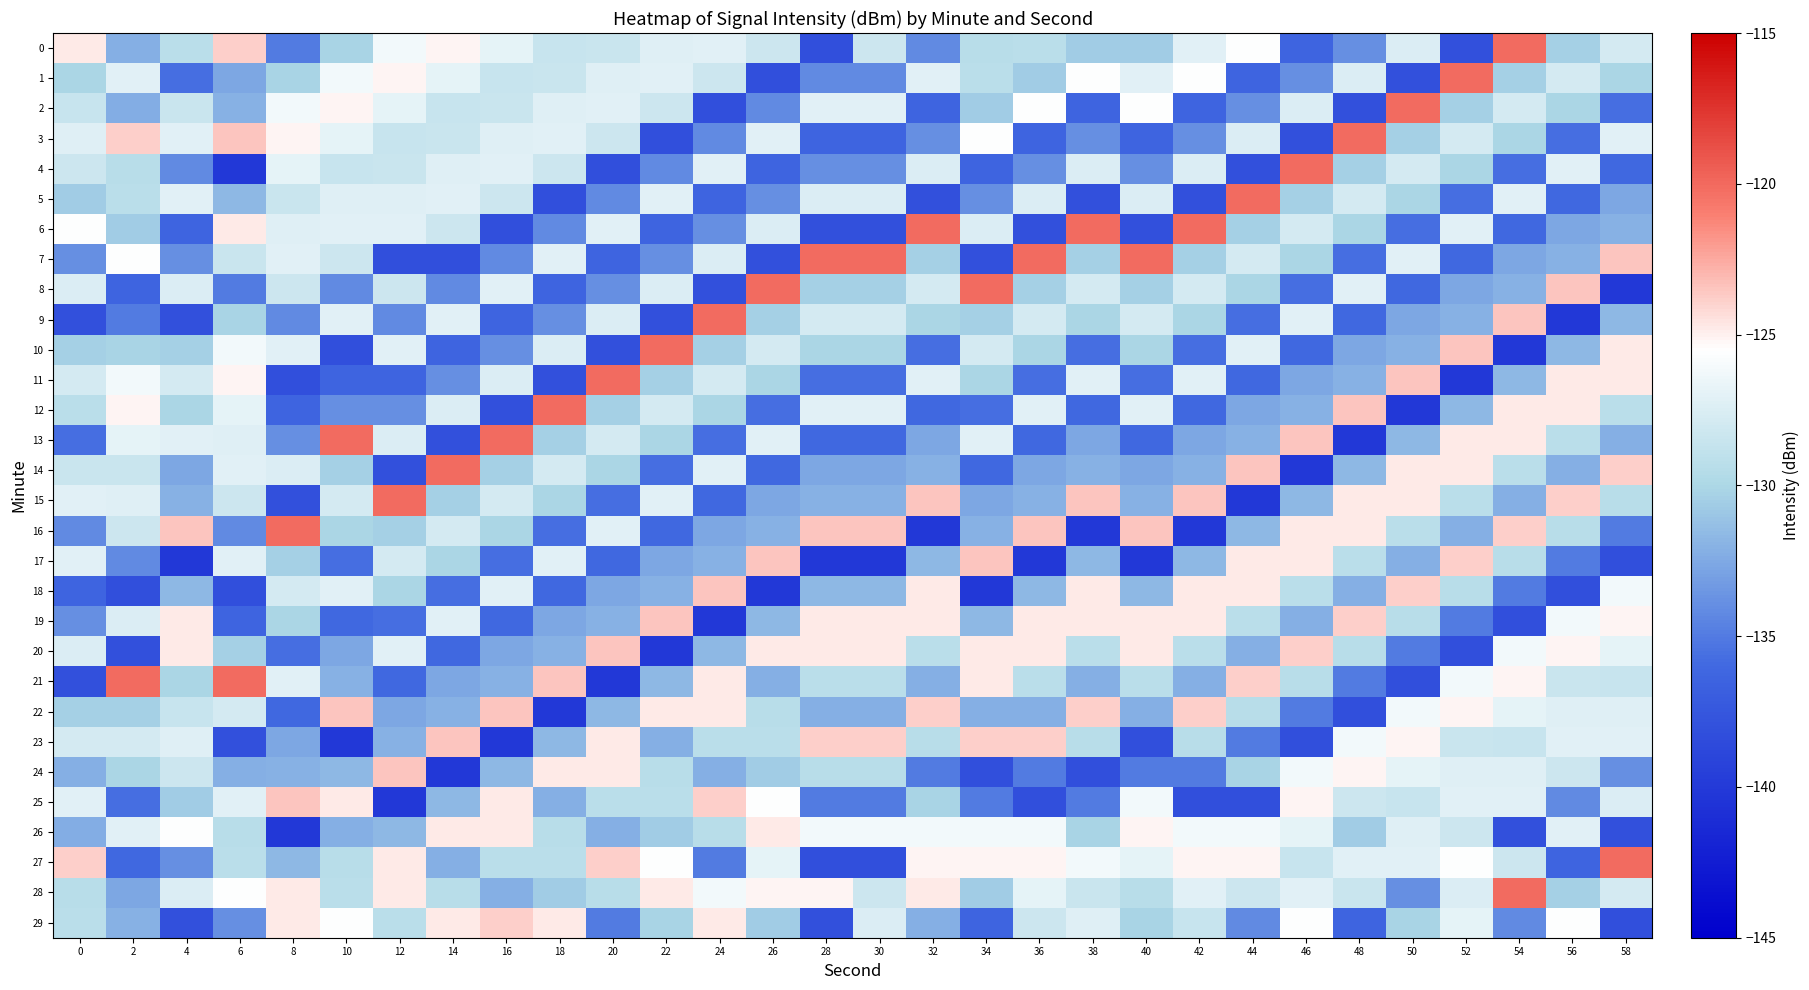

Which has a higher value, 46 or 28?

46